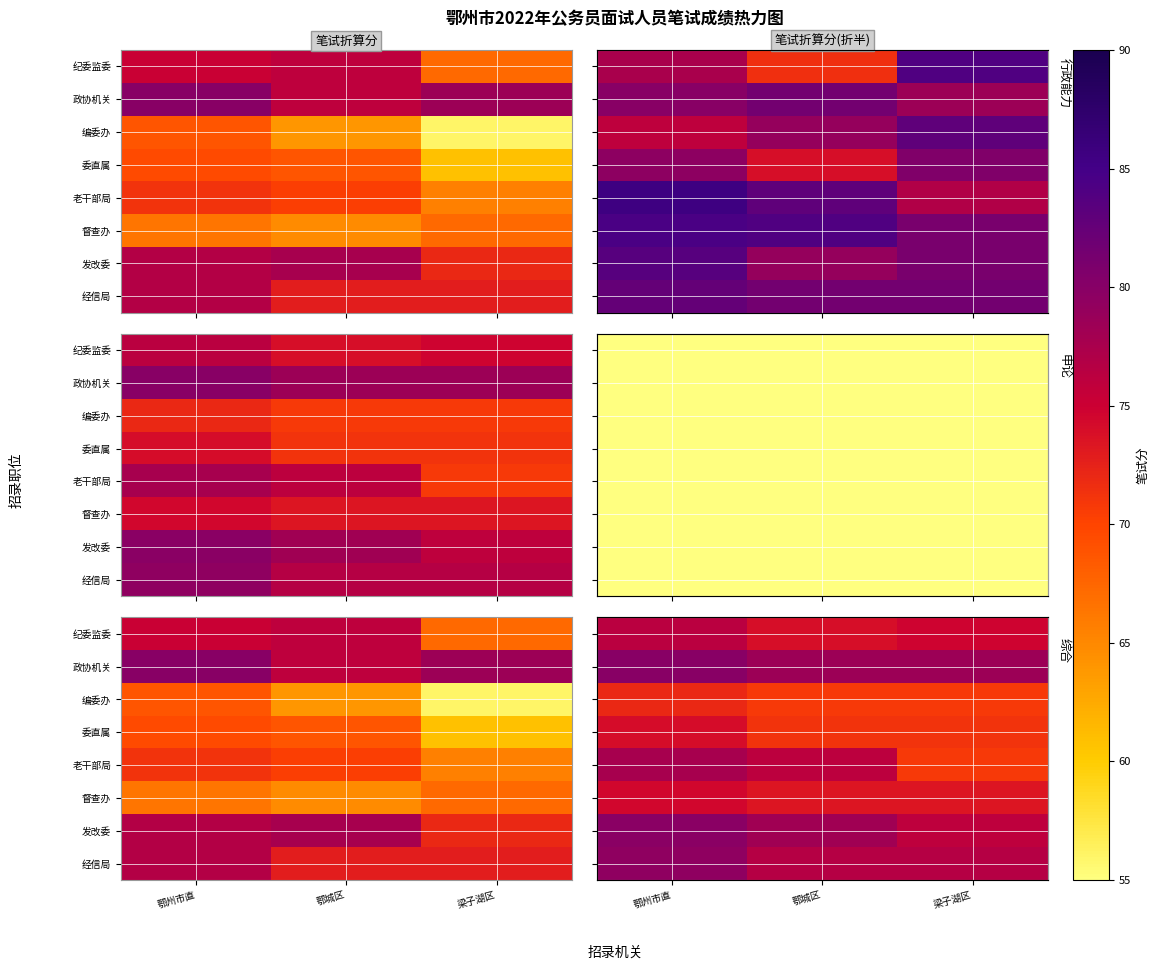

List the labels in order of 经信局 value, smallest first.

鄂城区, 梁子湖区, 鄂州市直